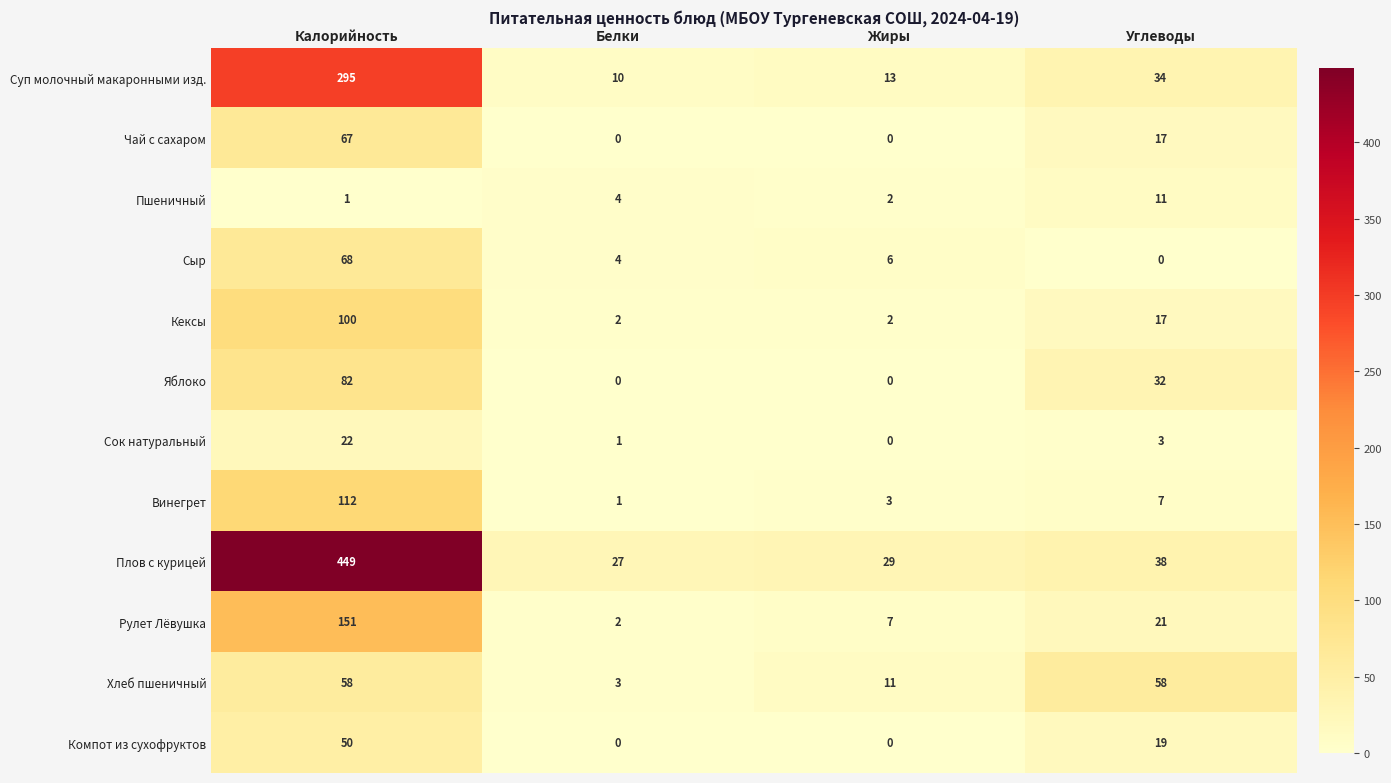

What is the difference between the highest and lowest values at Углеводы?

58